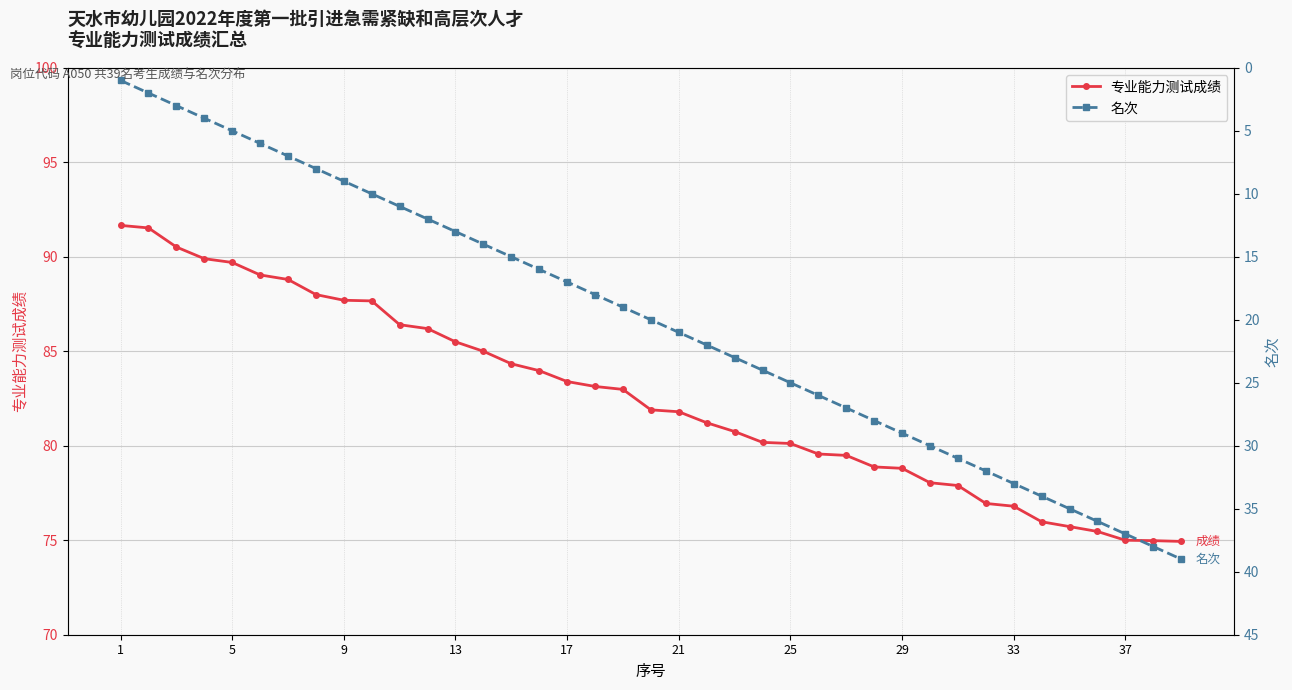

What is the sum of the 名次 values at 38 and 23?

63.0